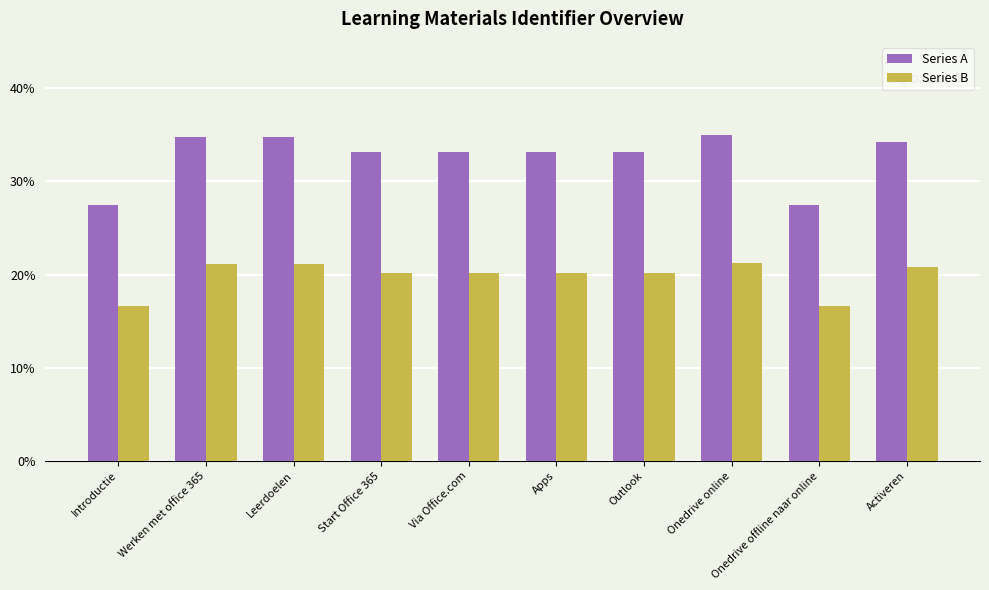

Rank the series by their maximum value, from highest to lowest.

Series A, Series B